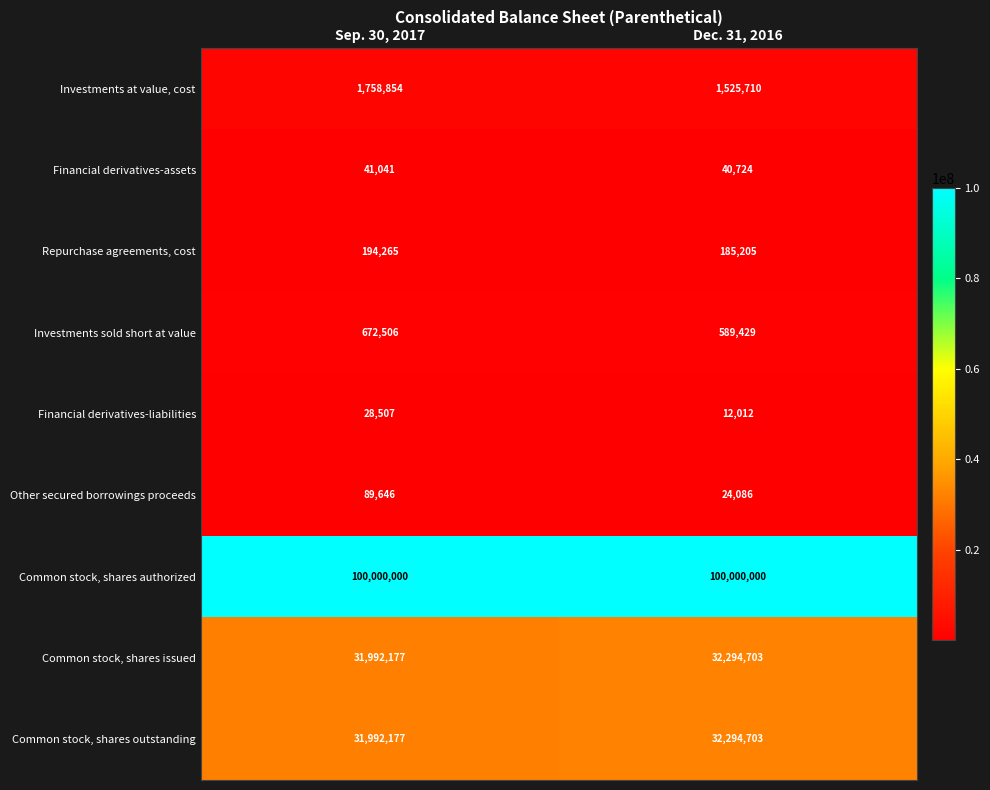

What is the greatest value displayed?

100000000